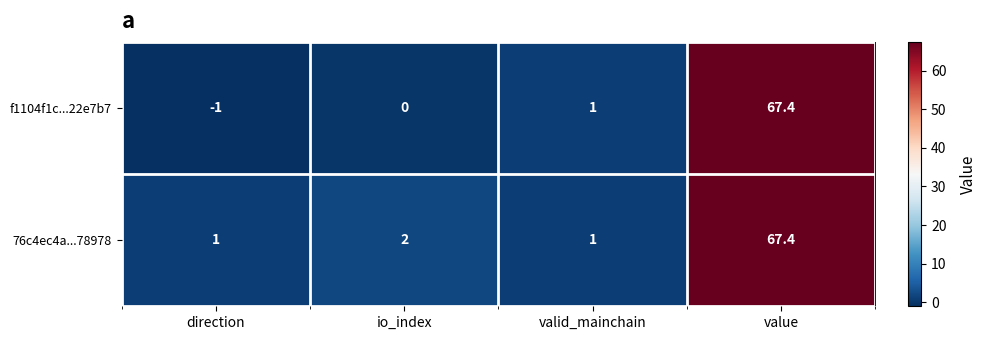

How many distinct data groups are displayed?

2